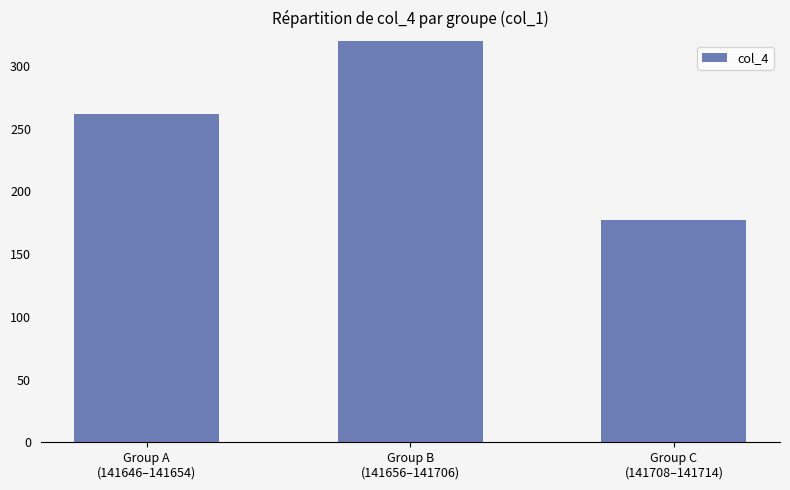

List the labels in order of value, smallest first.

Group C
(141708–141714), Group A
(141646–141654), Group B
(141656–141706)